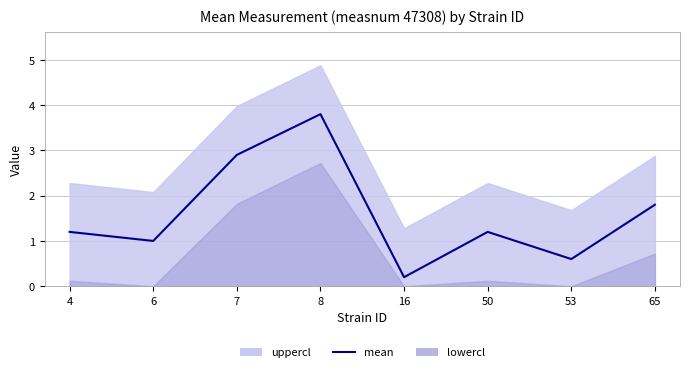

List the labels in order of value, smallest first.

16, 53, 6, 4, 50, 65, 7, 8